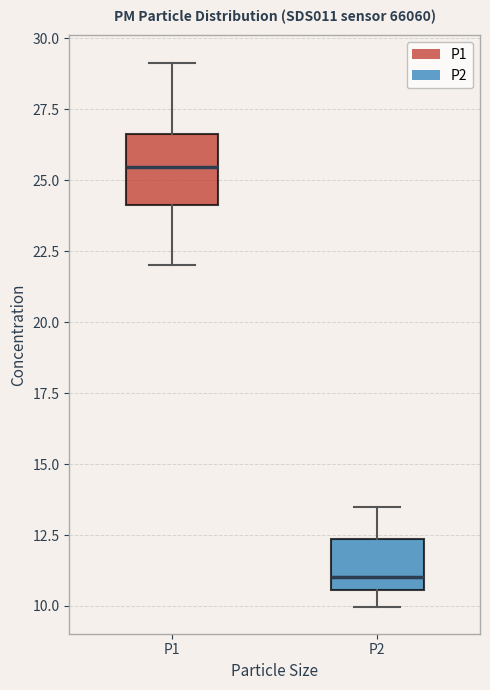

Which box is the tallest, from its lower edge to its upper edge?

P1